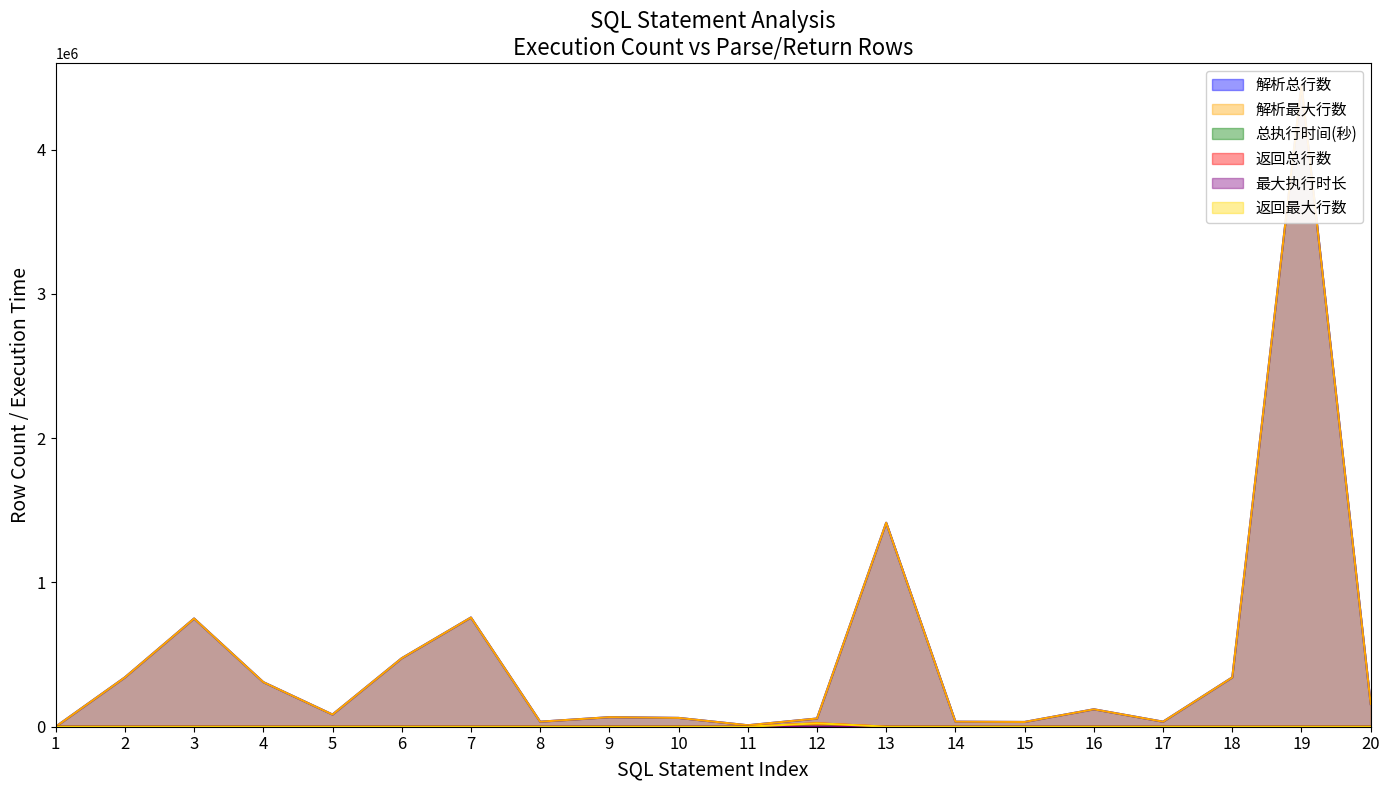

Is it true that 返回总行数 equals 0 at 11?

False